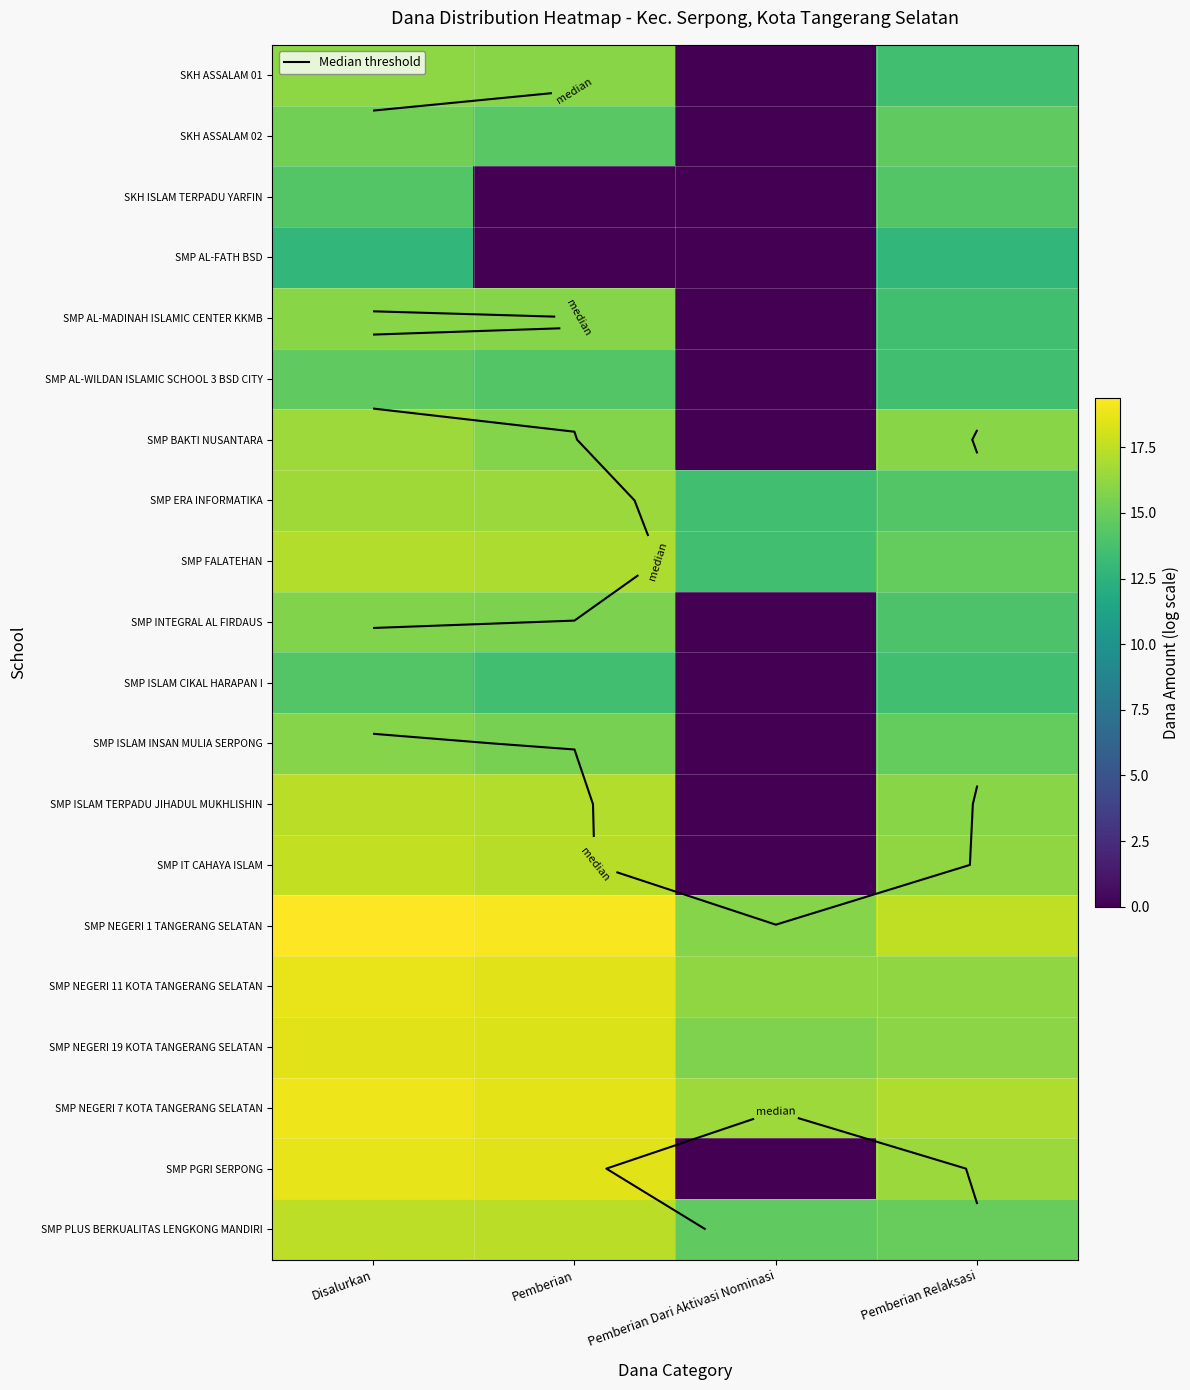

At which label does SMP ISLAM CIKAL HARAPAN I first exceed 13?

Disalurkan